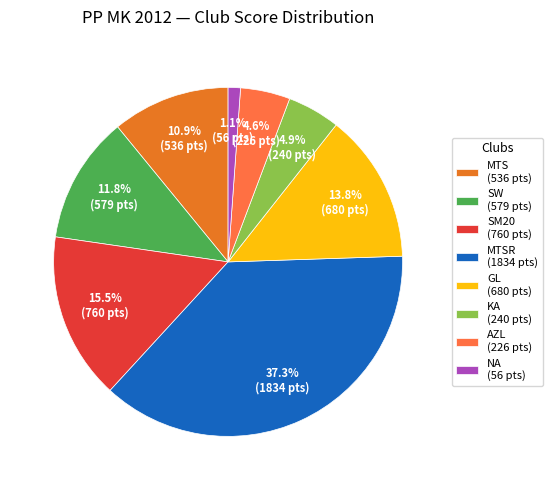

How many segments does this pie chart have?

8